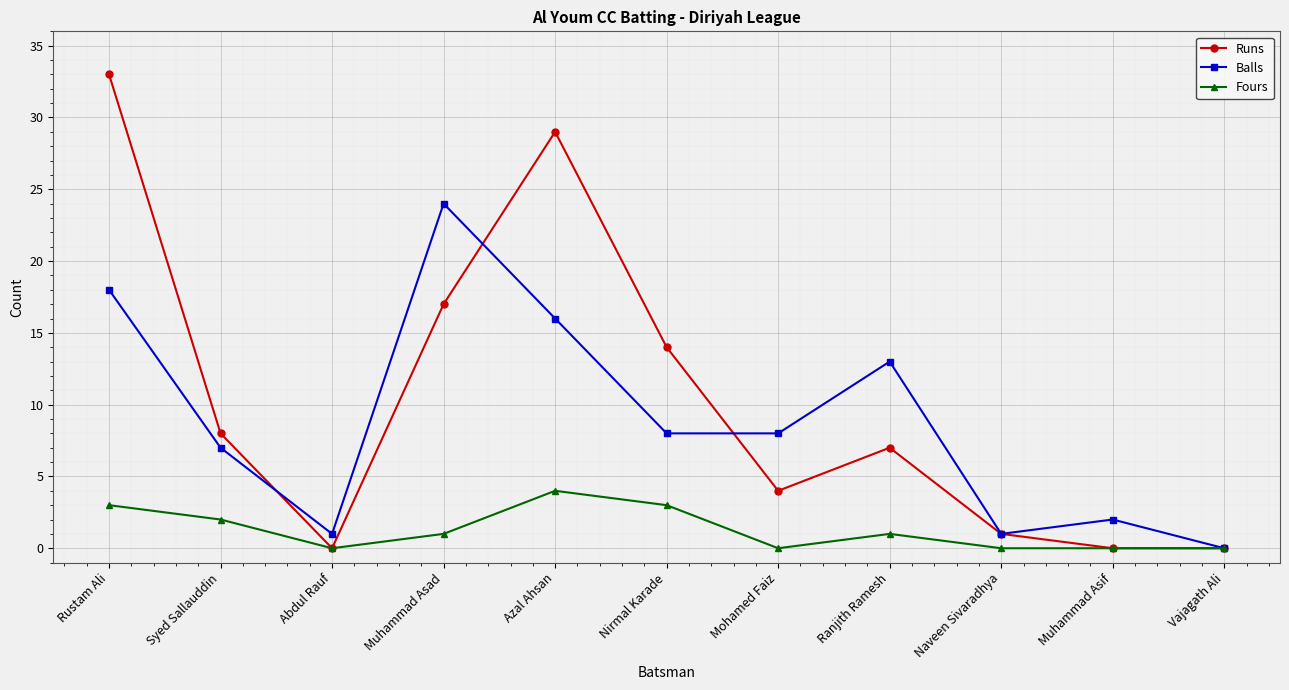

What is the difference between the second highest and minimum values in the Runs series?

29